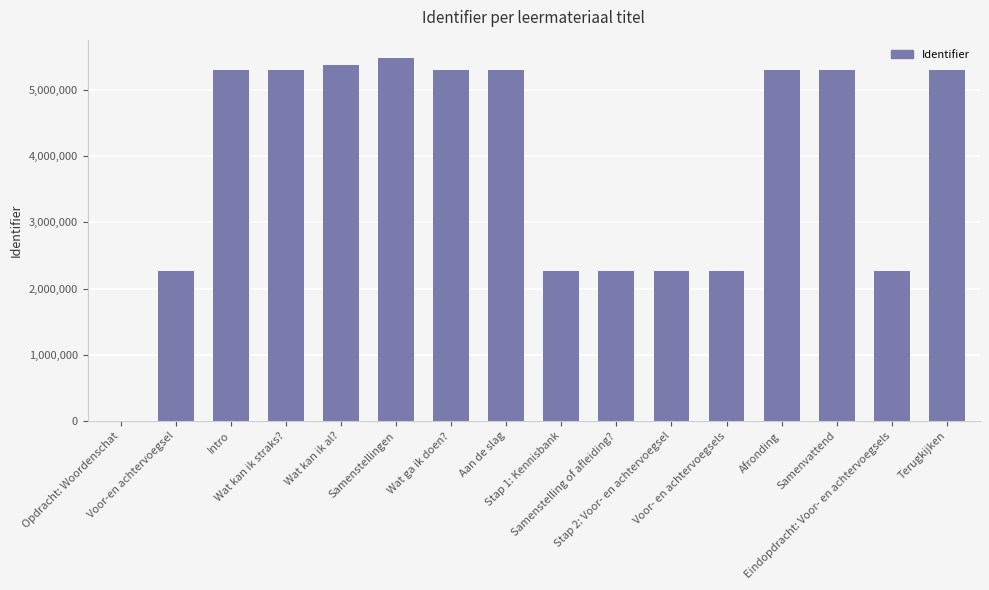

What is the greatest value displayed?

5485391